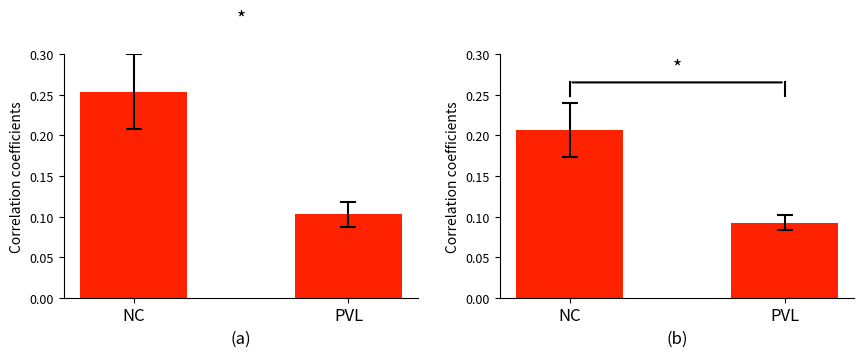

List the labels in order of value, largest first.

NC, PVL